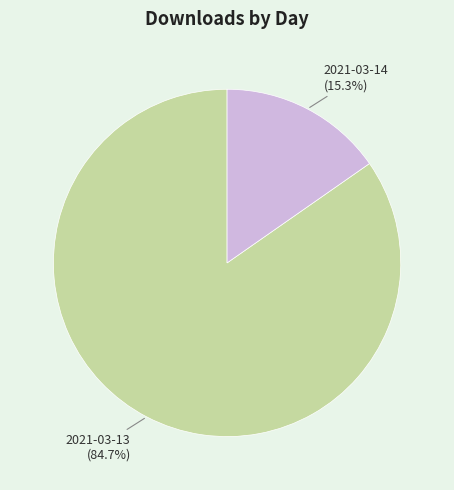

Which category has the biggest portion of the pie?

2021-03-13